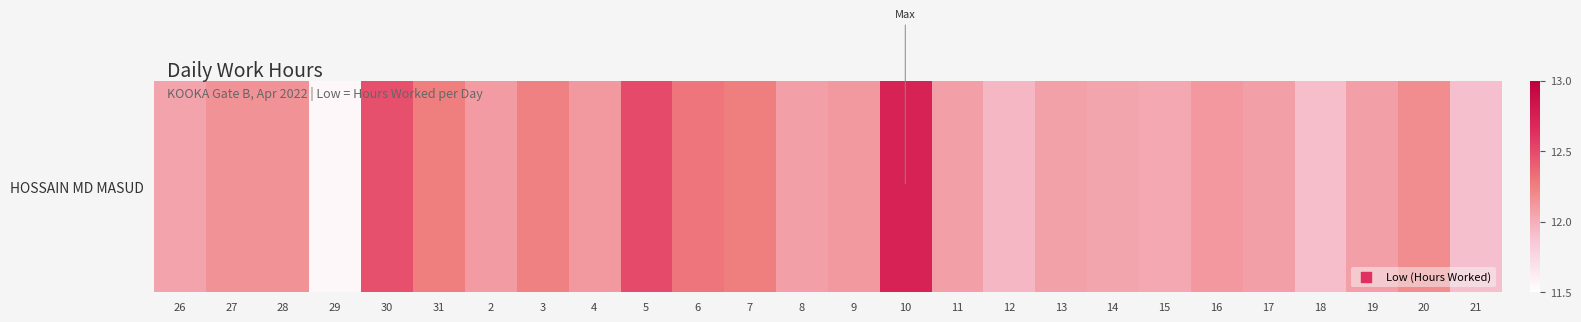

List the labels in order of value, smallest first.

29, 21, 18, 12, 15, 14, 26, 13, 8, 11, 17, 19, 2, 4, 9, 16, 27, 28, 20, 3, 7, 31, 6, 30, 5, 10